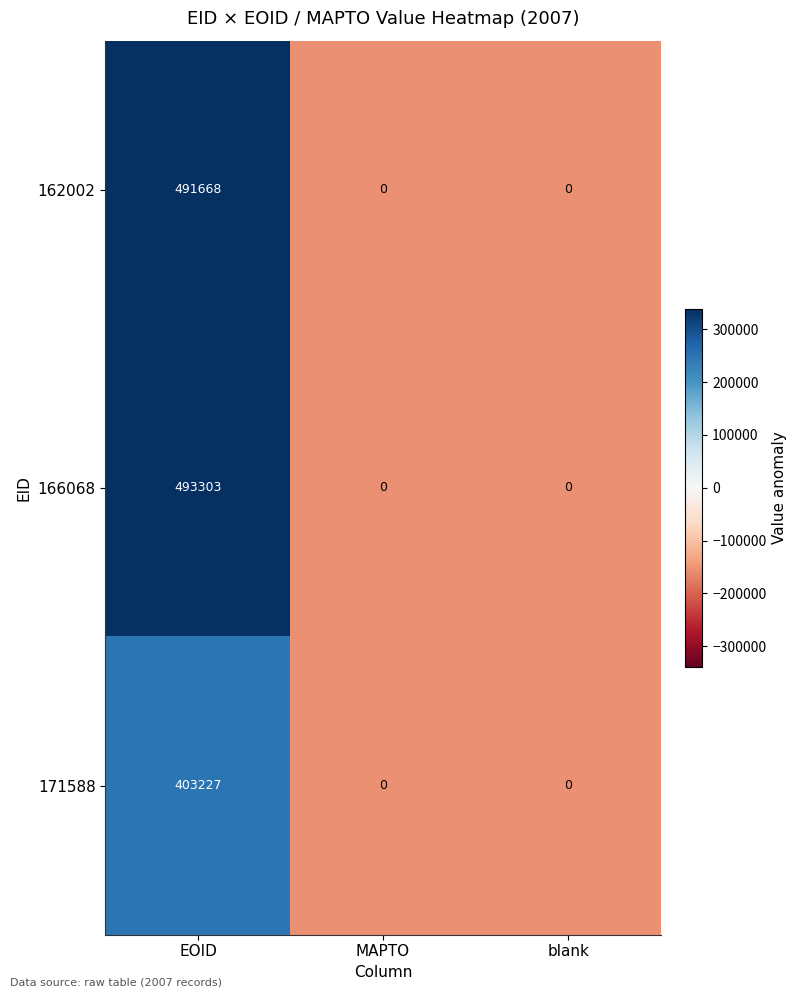

Reading right to left, extract all data points from this chart.

162002: 0	0	491668
166068: 0	0	493303
171588: 0	0	403227